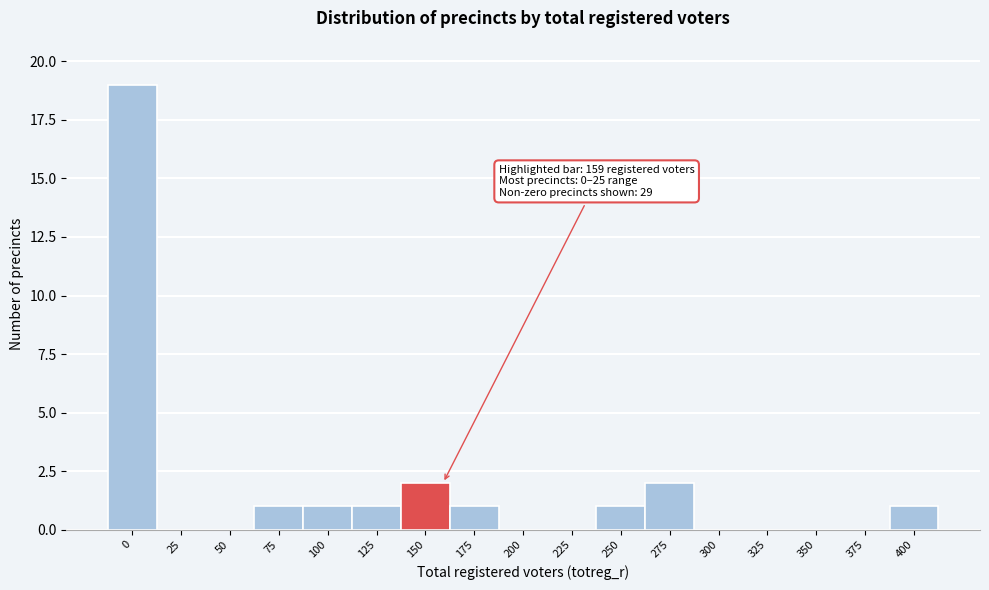

Reading left to right, what are all the values shown in this chart?

0=19	25=0	50=0	75=1	100=1	125=1	150=2	175=1	200=0	225=0	250=1	275=2	300=0	325=0	350=0	375=0	400=1